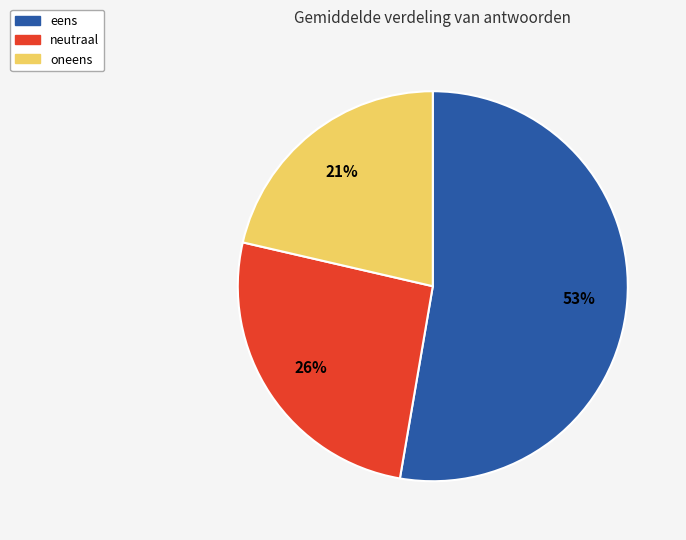

Count the number of slices in the pie.

3